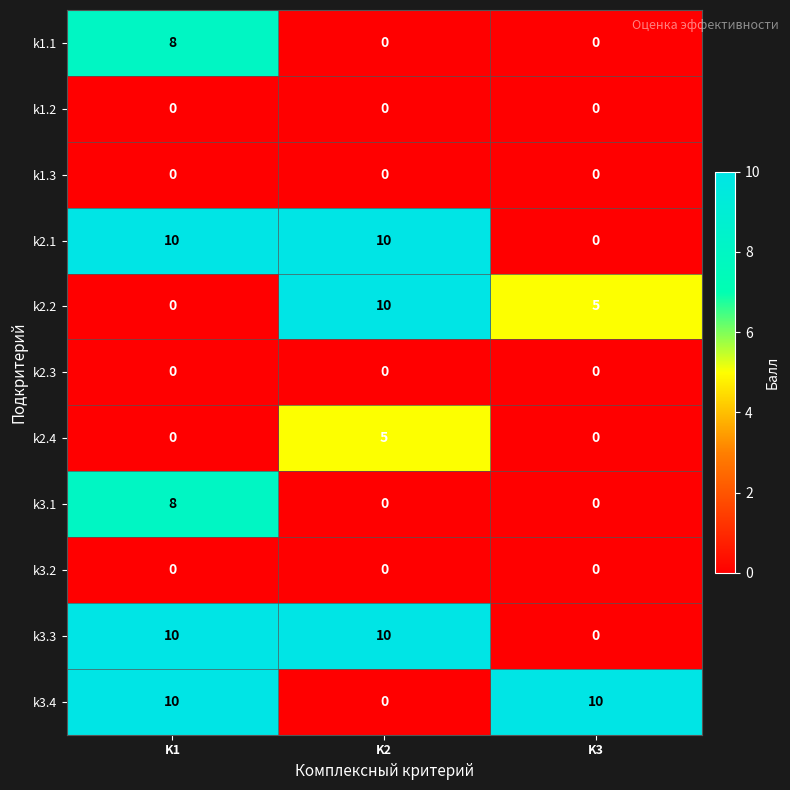

What is the sum of the k2.2 values at K3 and K2?

15